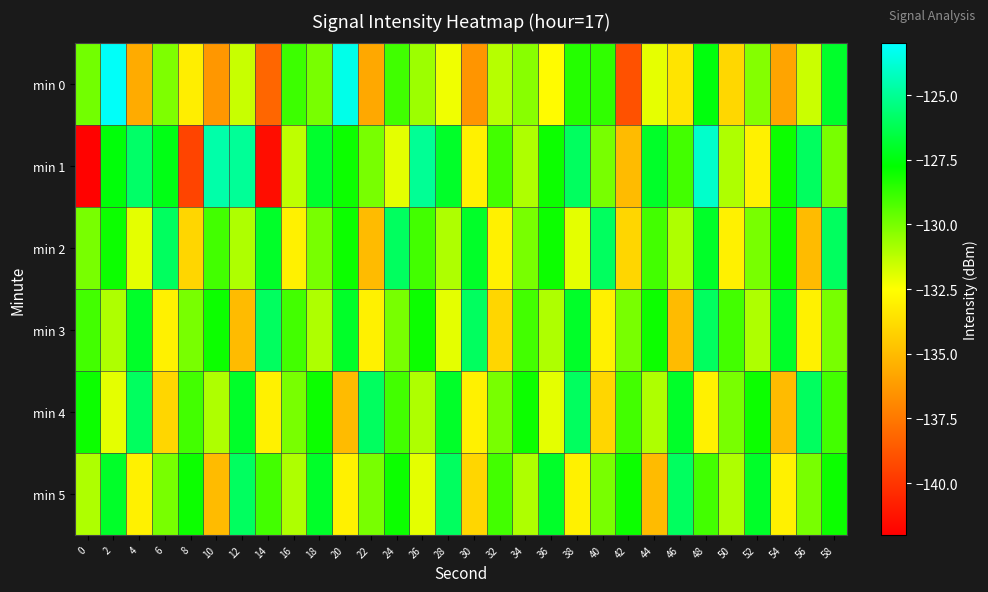

How many distinct data groups are displayed?

6